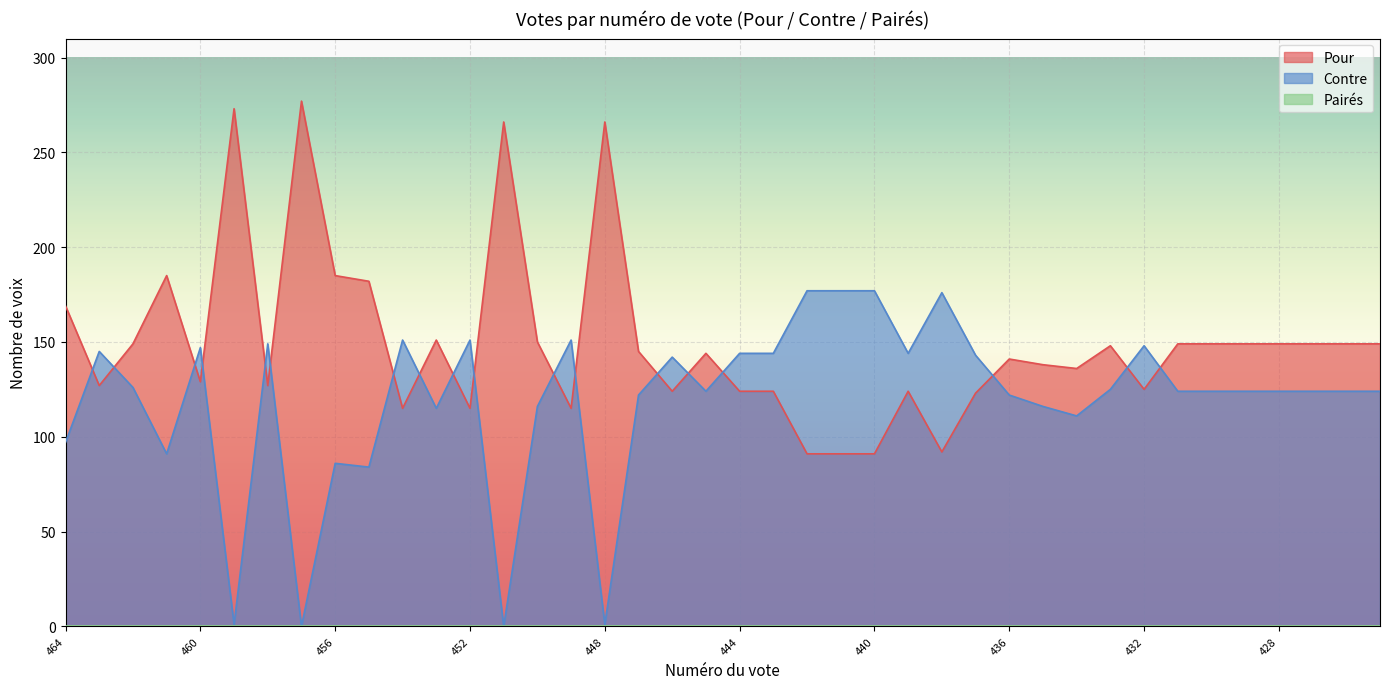

True or false: Contre and Pour cross at least once.

True